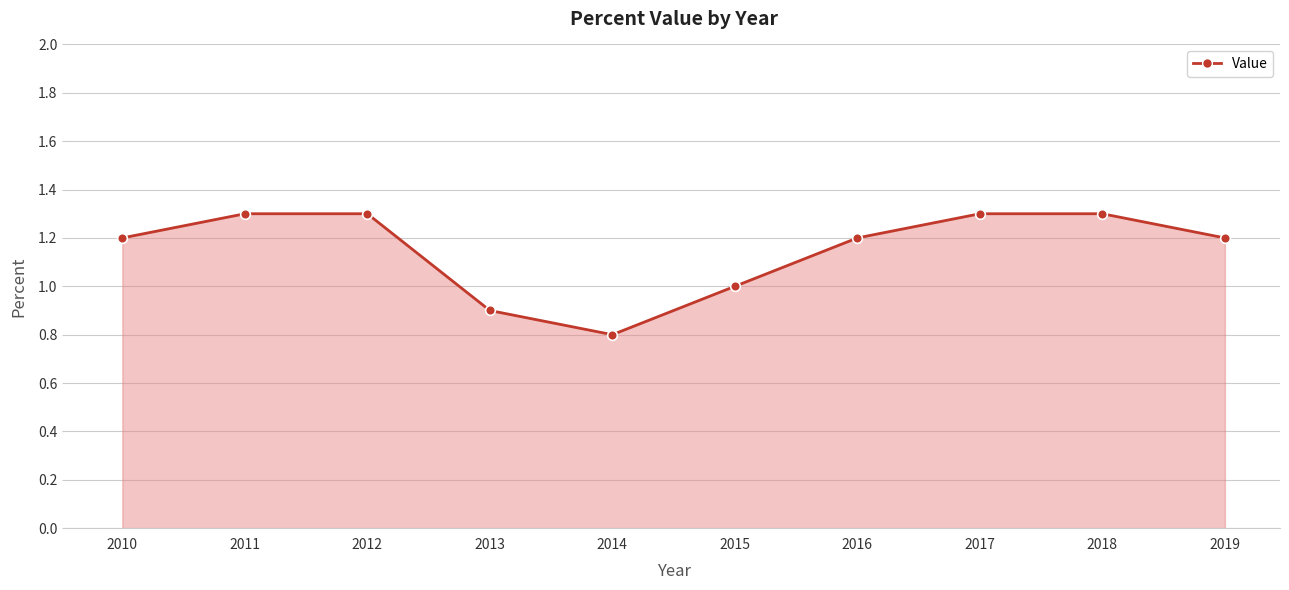

How many data points does each series have?

10